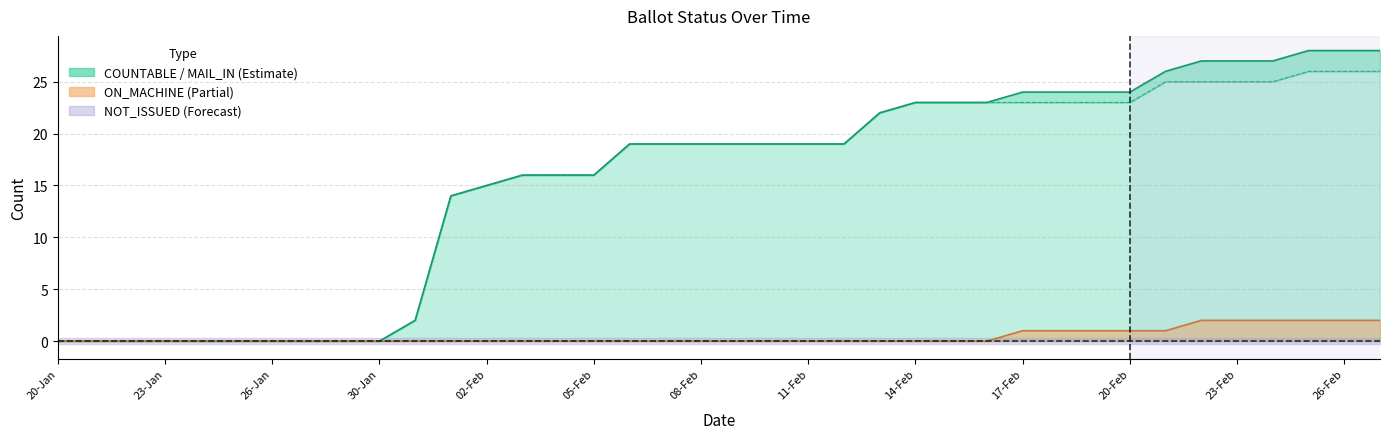

How many data points in COUNTABLE line are above 19?

15